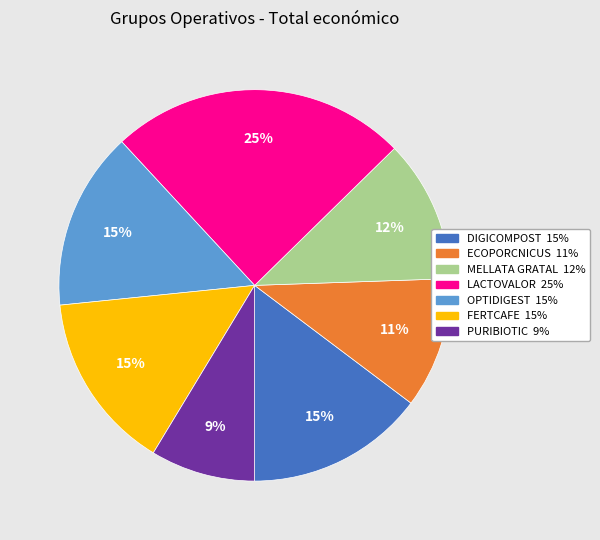

Combined, do MELLATA GRATAL and OPTIDIGEST account for over 50%?

No